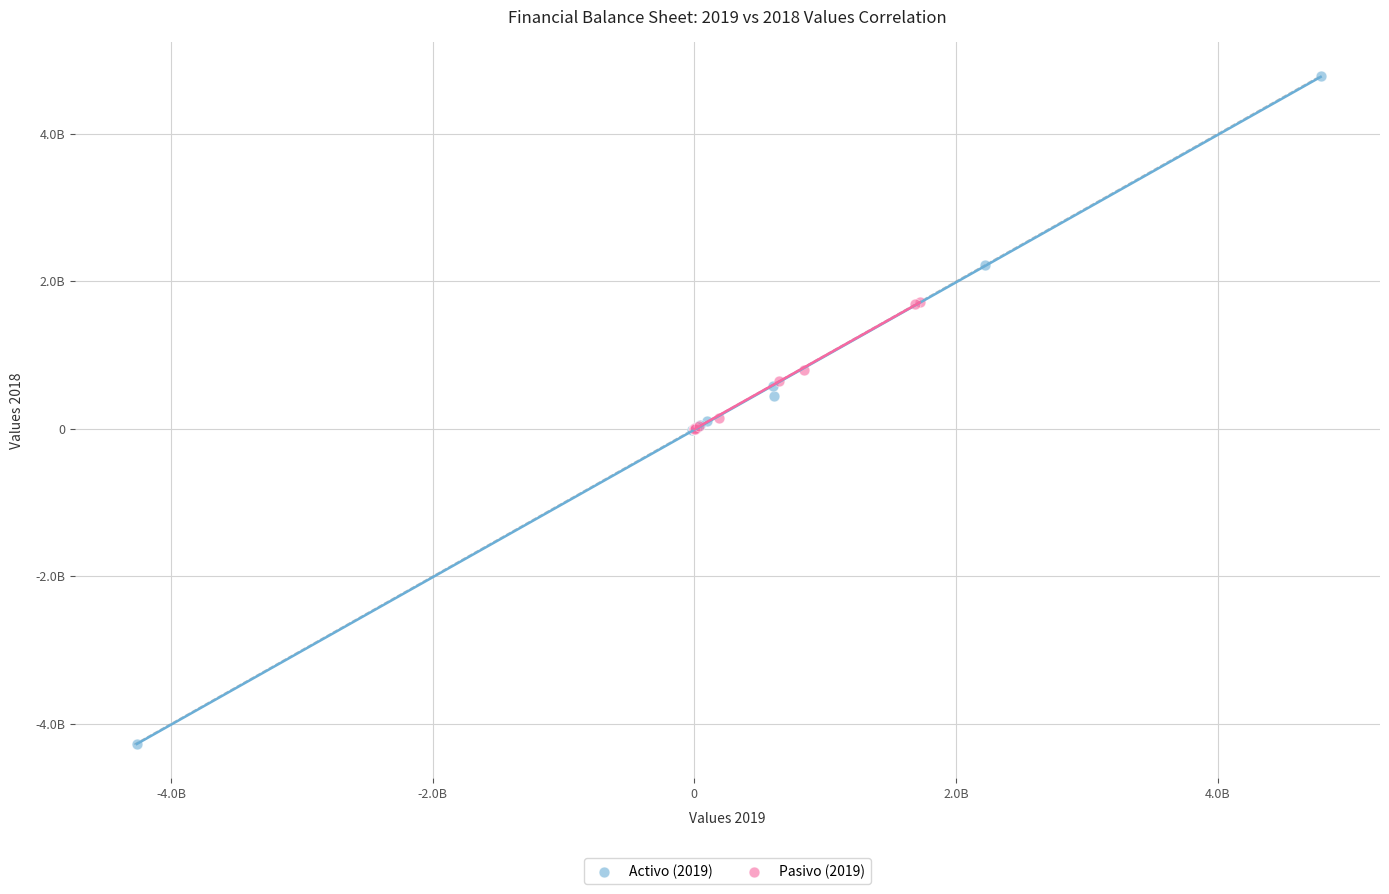

What are all the series names shown in the legend?

Activo (2019), Pasivo (2019)